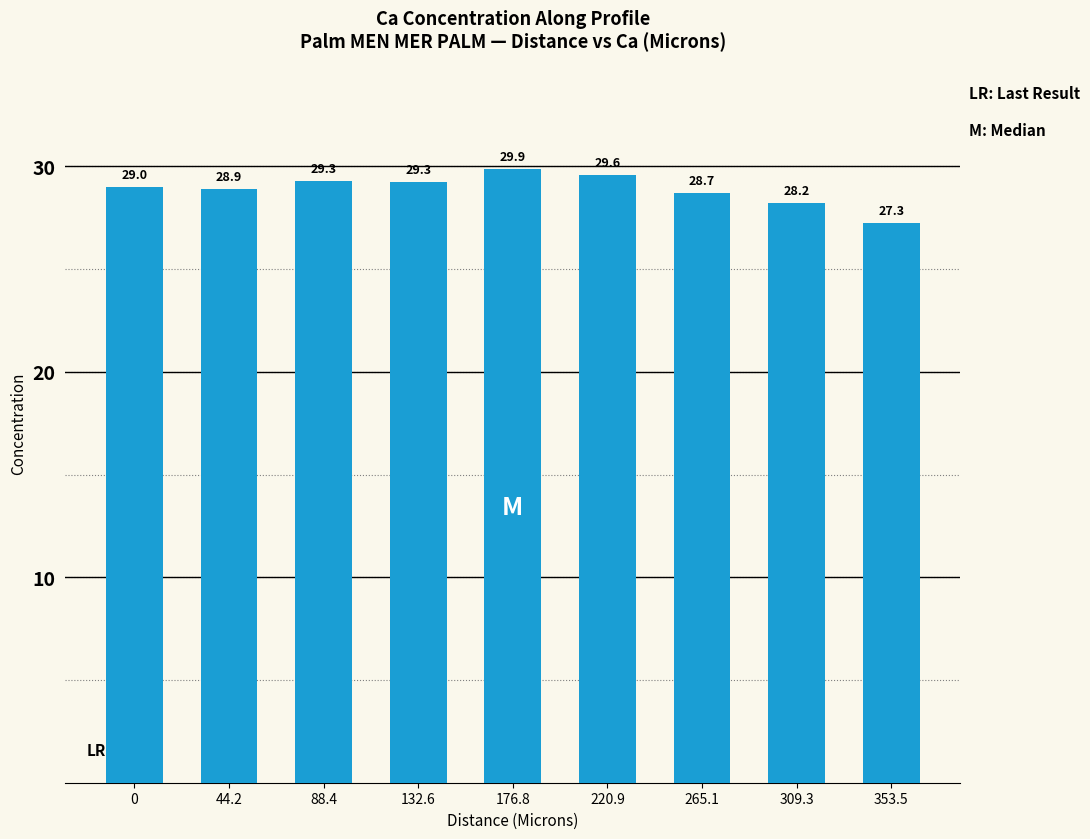

Does the chart contain stacked bars?

No